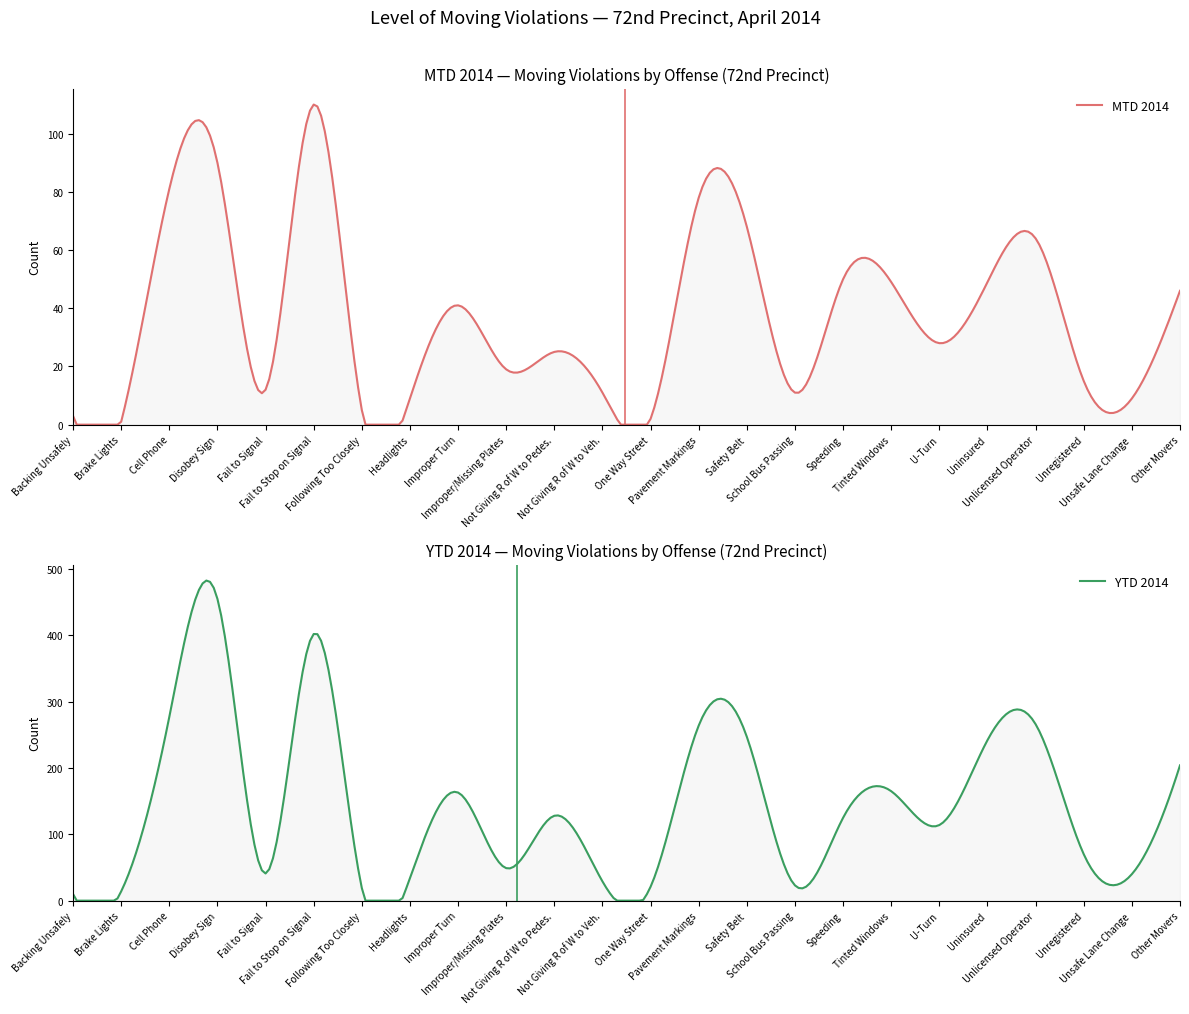

Does the chart have visible grid lines?

No